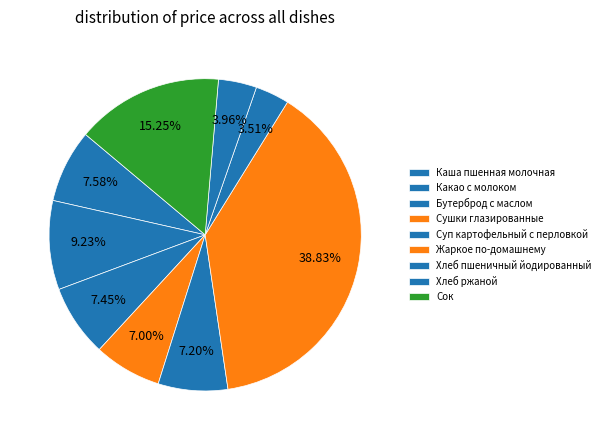

Combined, what portion of the pie is Жаркое по-домашнему and Сок?

54.1%